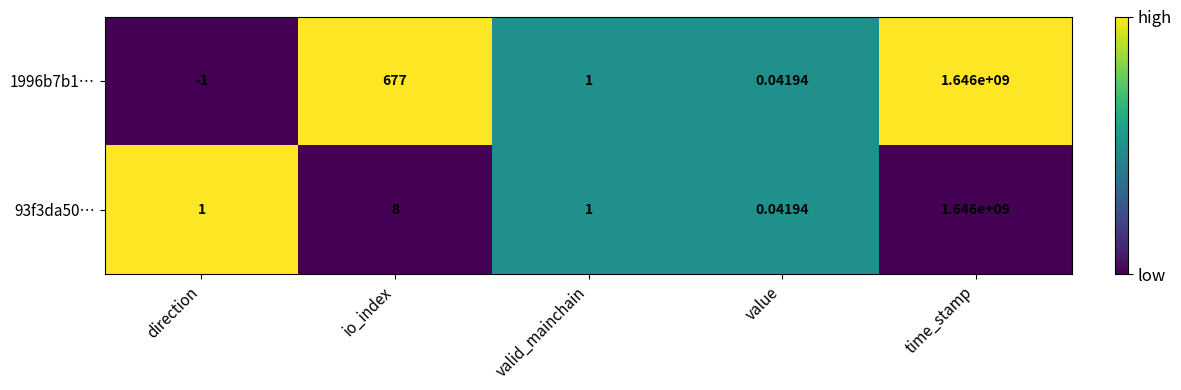

Rank the categories by 1996b7b1… value from lowest to highest.

direction, value, valid_mainchain, io_index, time_stamp